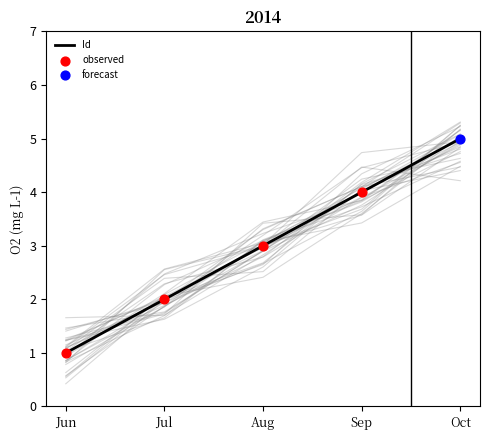

True or false: Id has a value of 1 at Jun.

True